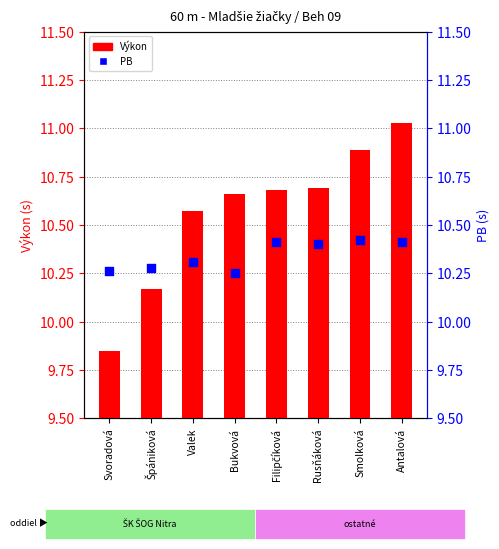

What are all the series names shown in the legend?

Výkon, PB